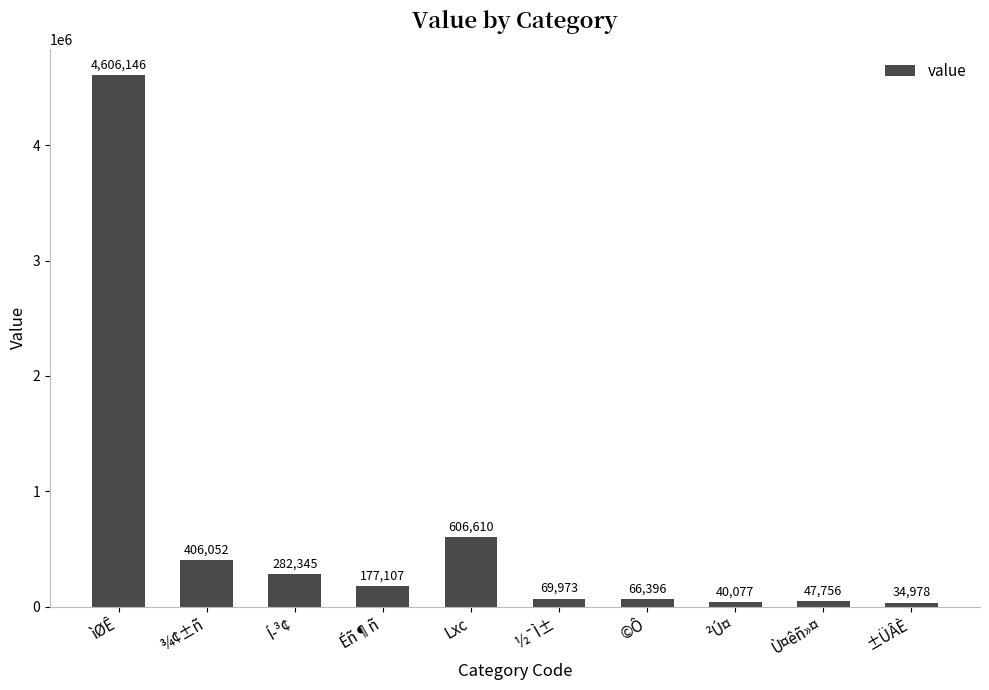

What is the maximum value shown in the chart?

4606146